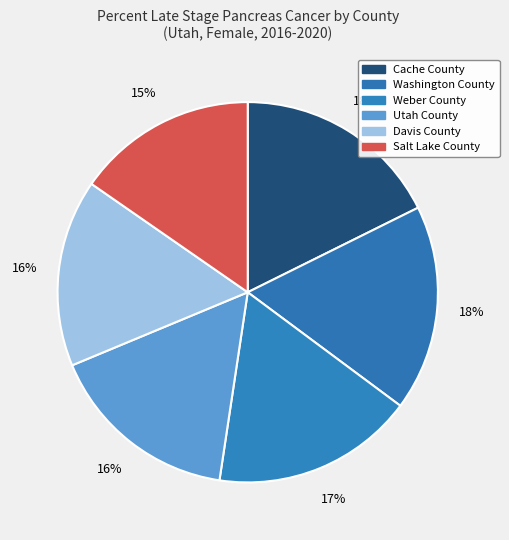

How many segments does this pie chart have?

6